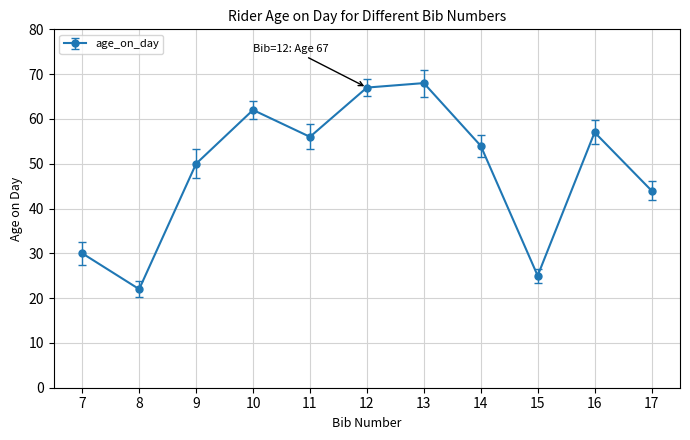

At which label is the value closest to 45?

17